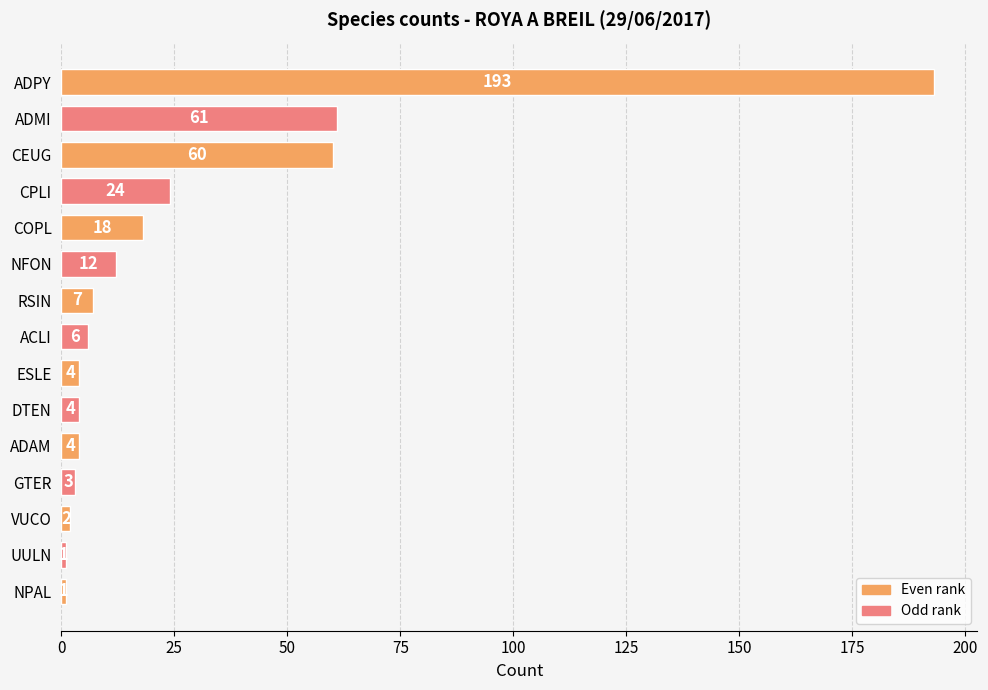

Count the number of data series in this chart.

1